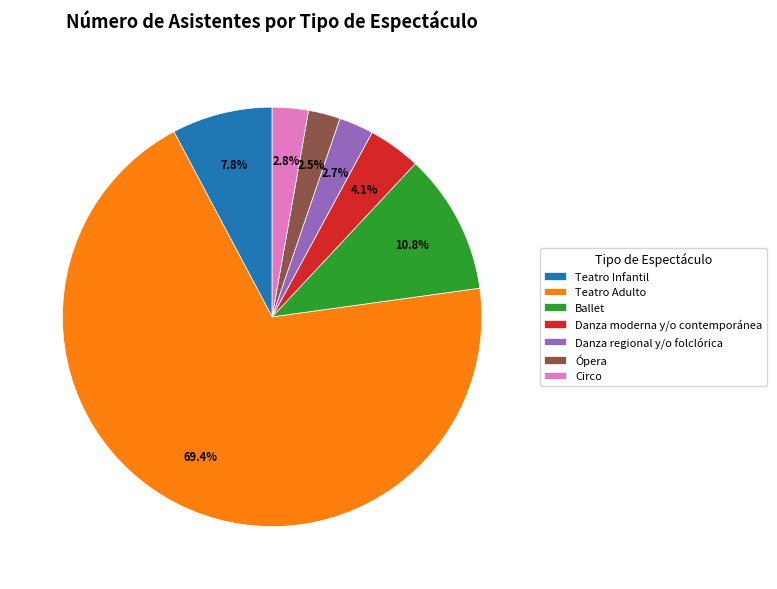

Which slice is the largest?

Teatro Adulto